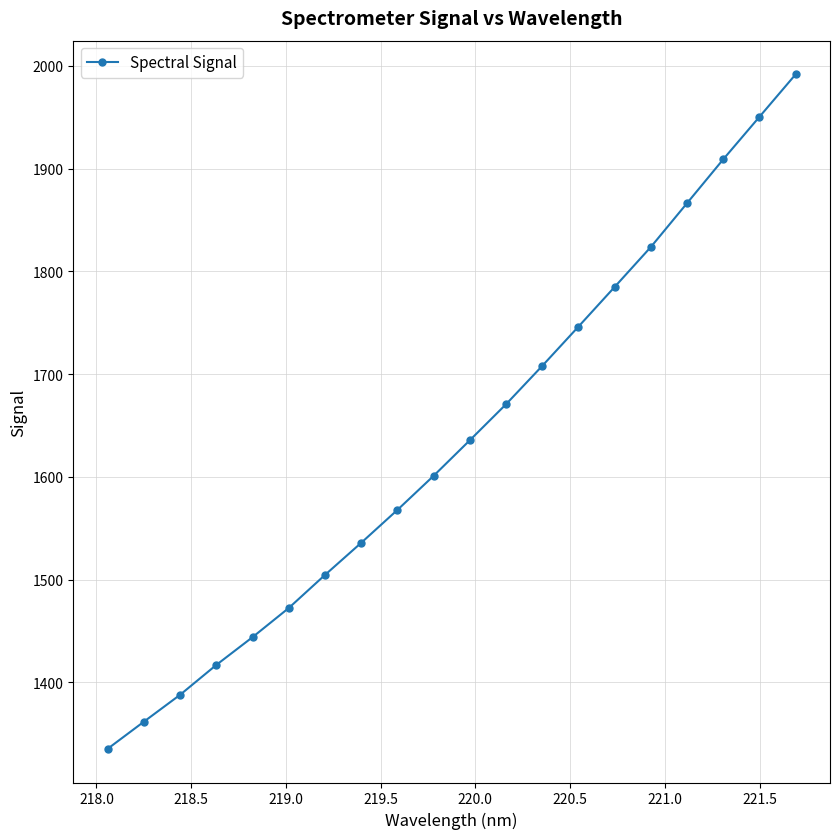

What is the value of the 18th point from the left?

1909.1